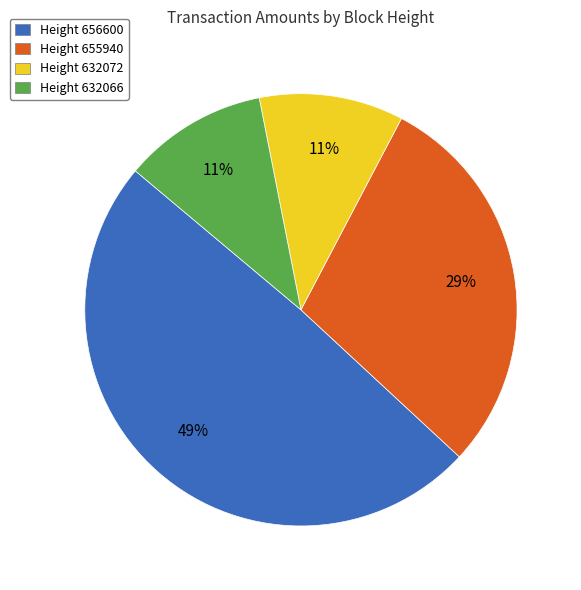

Is it true that Height 655940 is 40% of the pie?

False